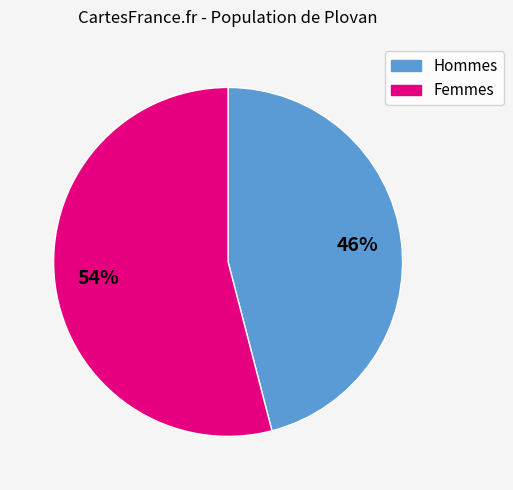

Is there a majority slice in this chart?

Yes